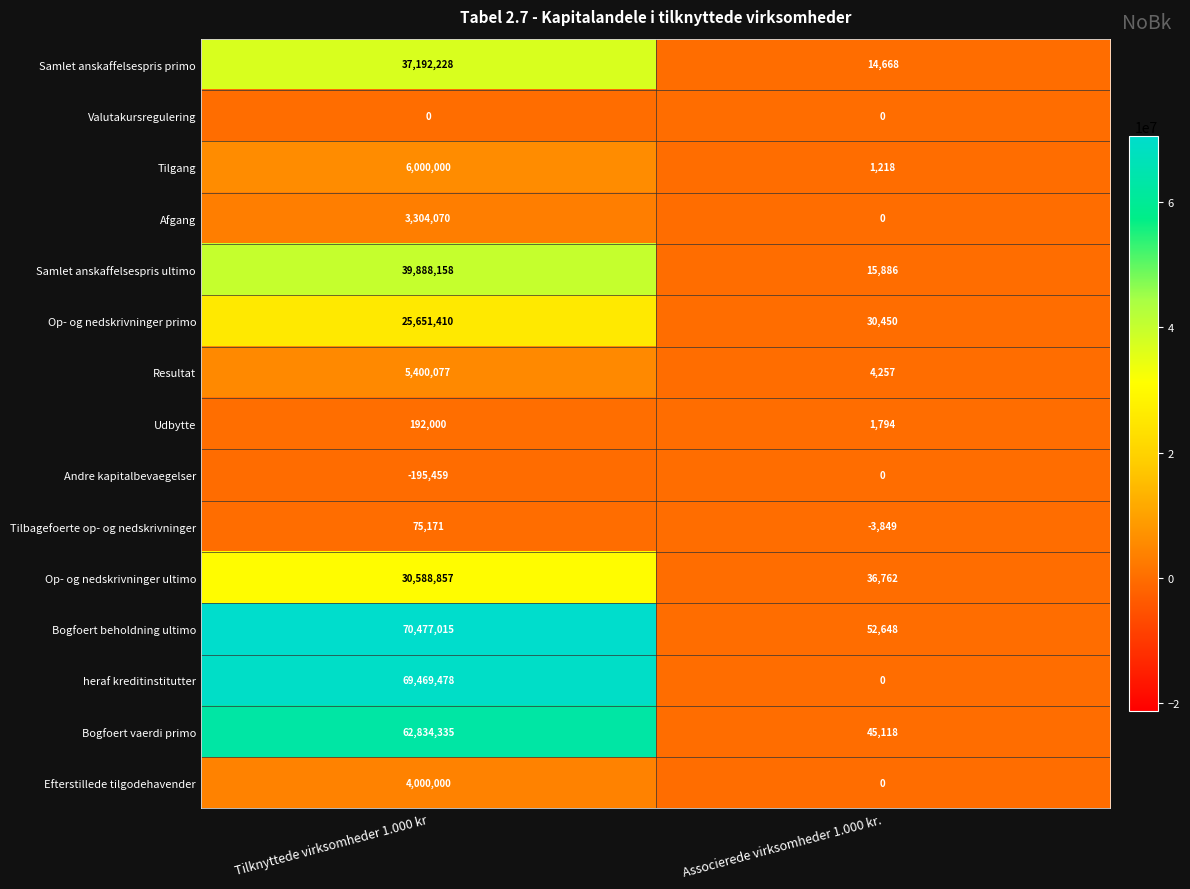

Which series has the largest range (max minus min)?

Bogfoert beholdning ultimo